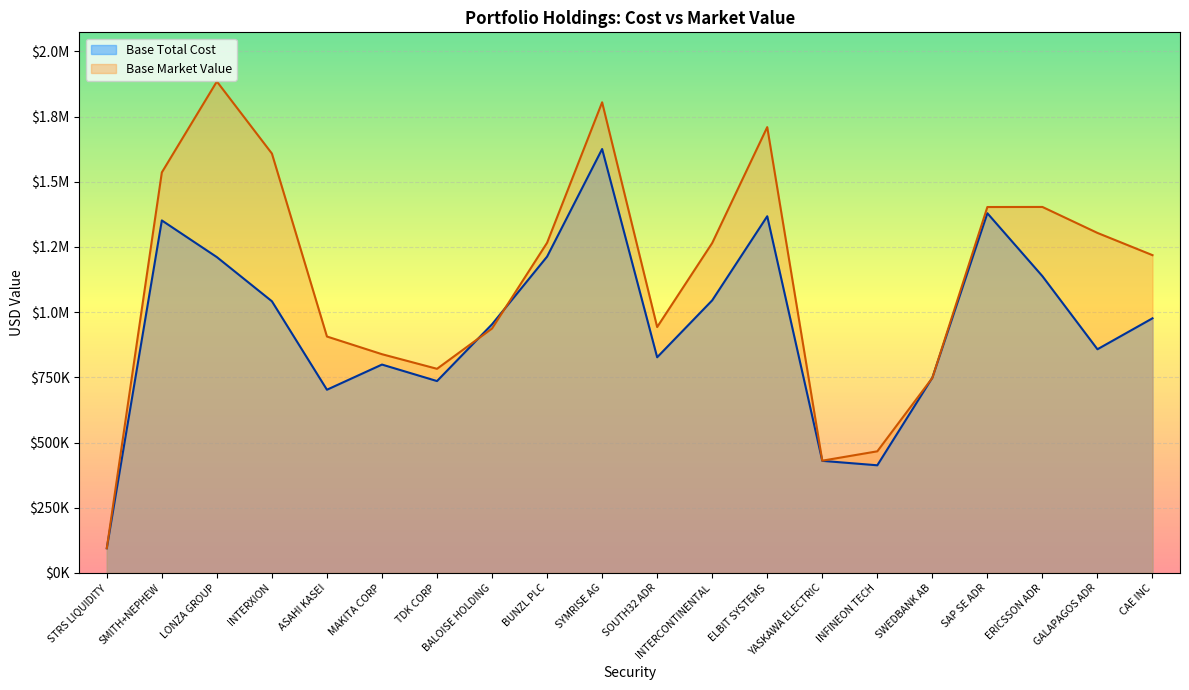

True or false: Base Total Cost has a value of 530779.7 at ERICSSON ADR.

False